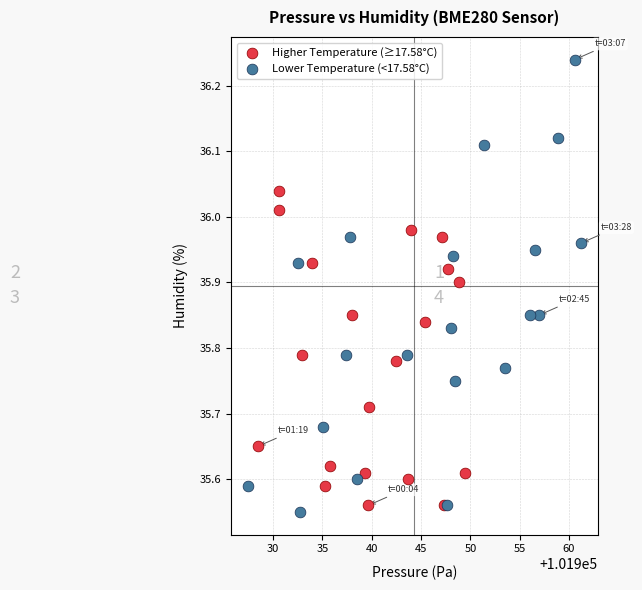

Which series contains the highest Y value?

Lower Temperature (<17.58°C)